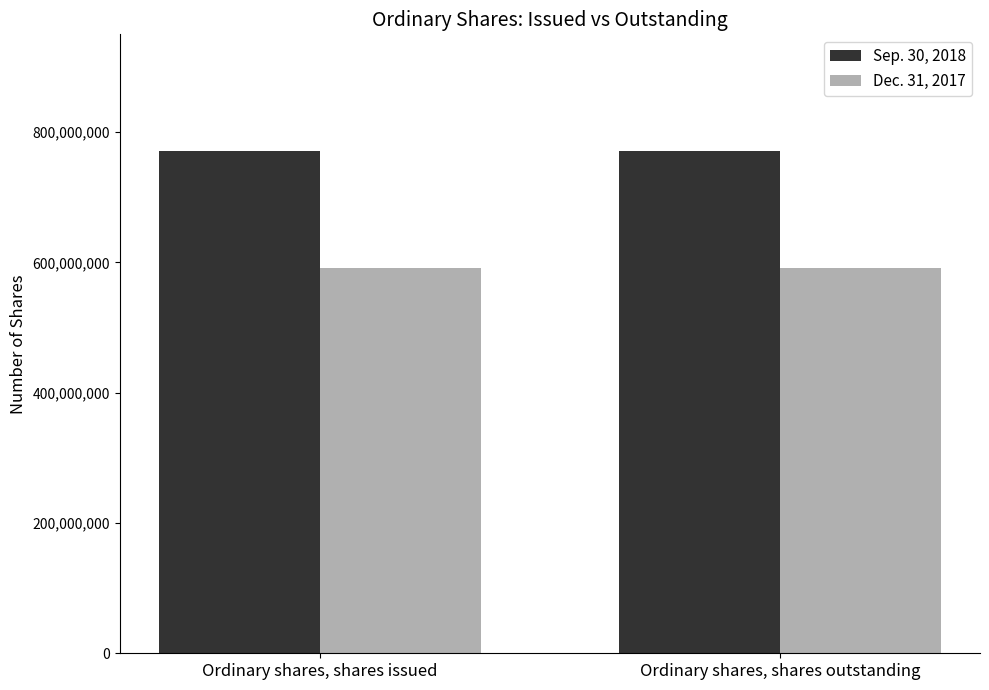

Read the Dec. 31, 2017 value at Ordinary shares, shares outstanding.

592072330